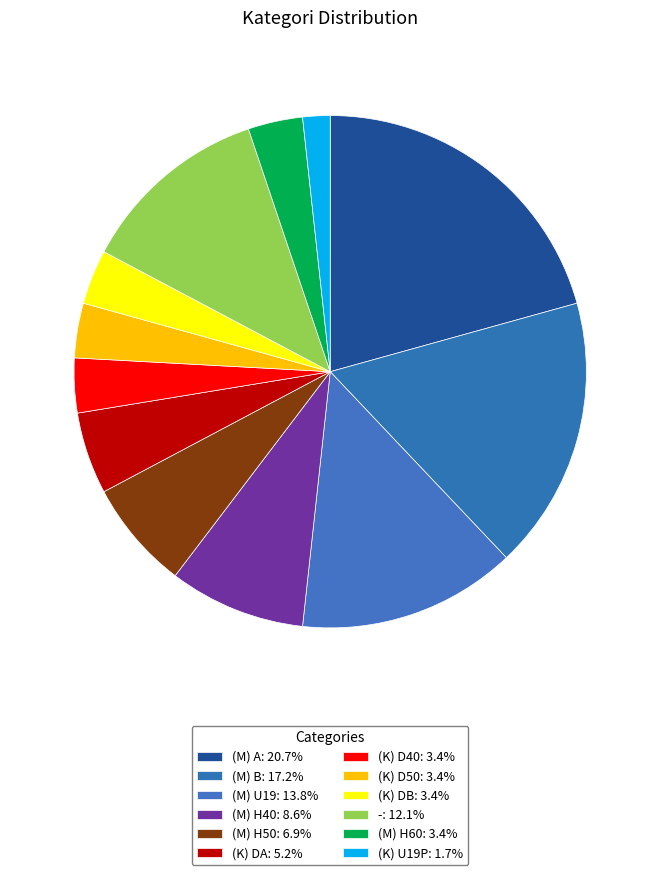

Count the number of slices in the pie.

12